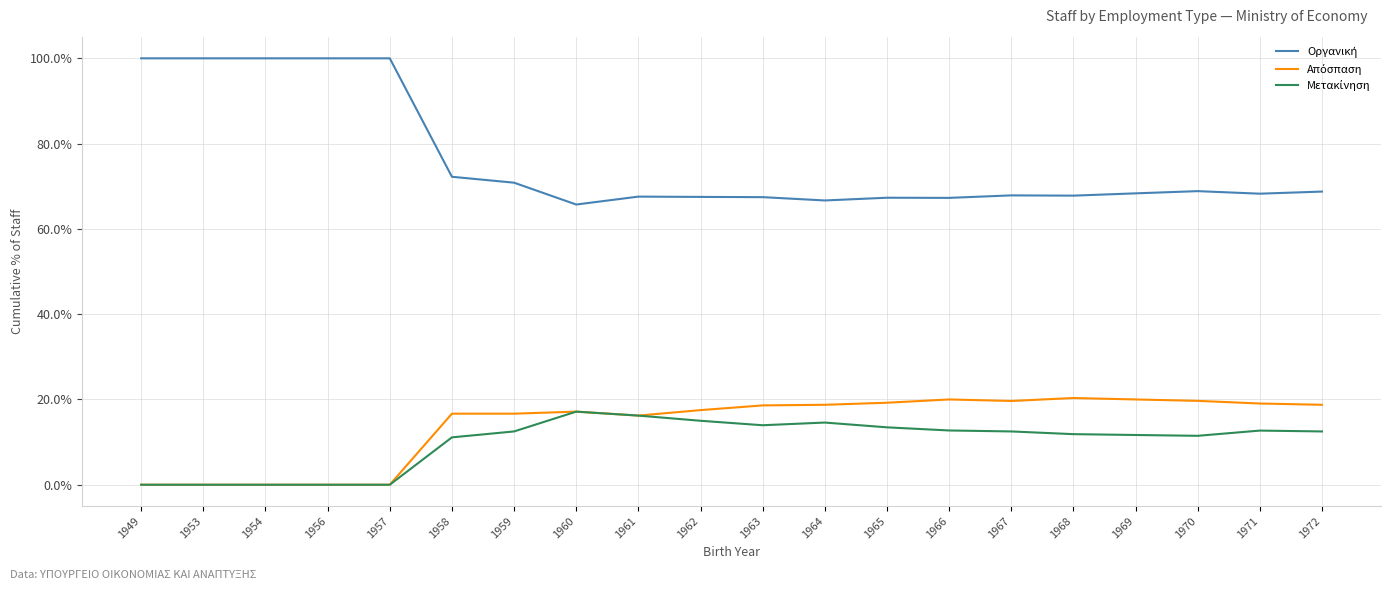

What is the spread (max minus min) of values at 1958?

61.1